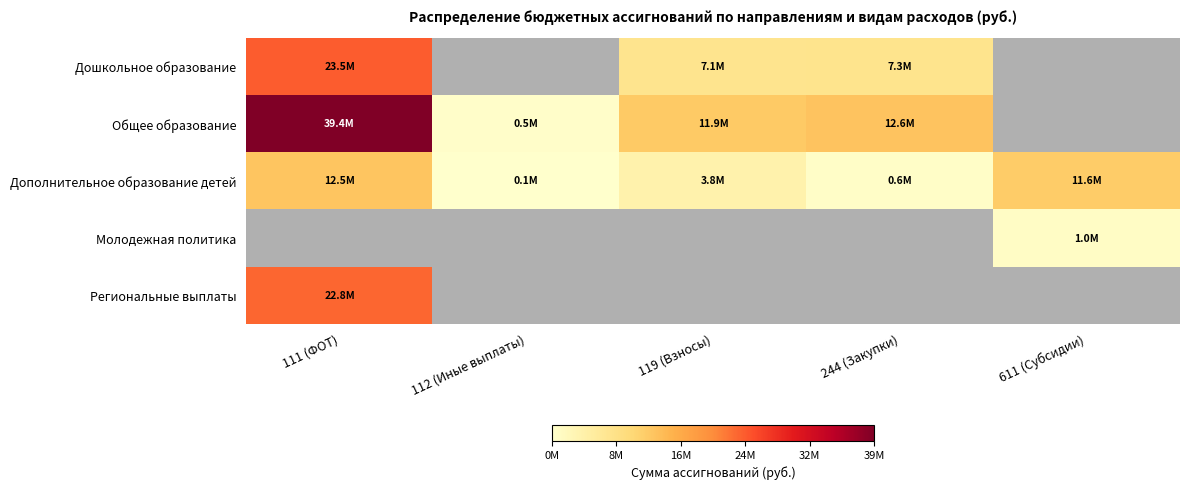

Where is Дополнительное образование детей nearest to the value 6308025?

119 (Взносы)